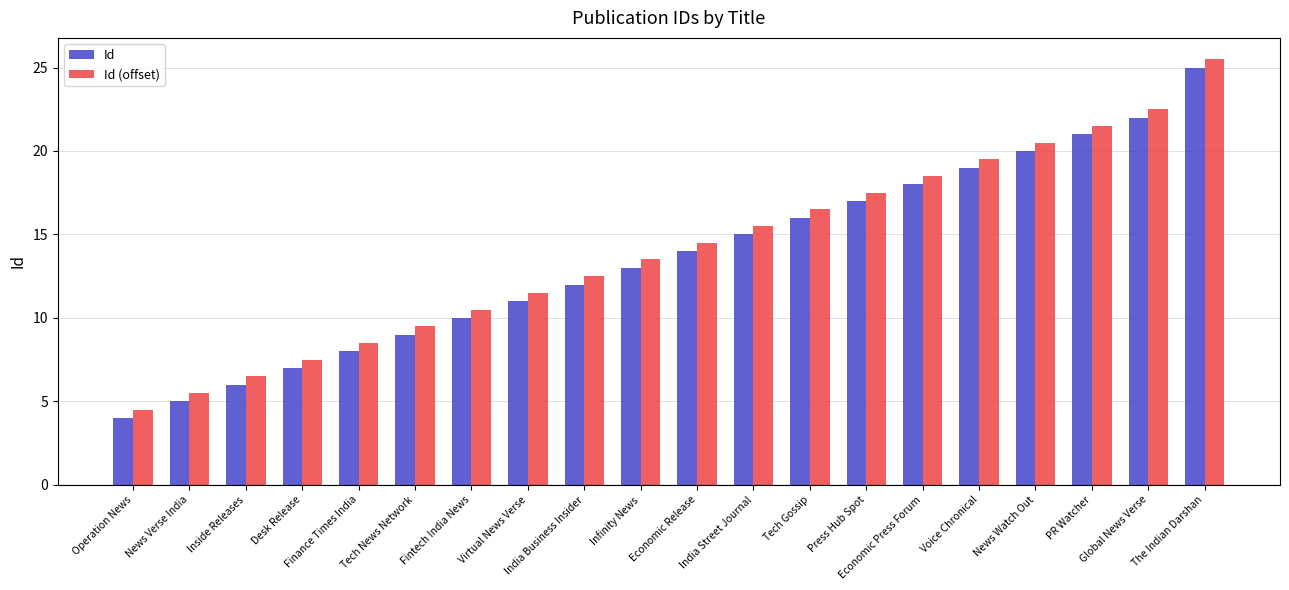

How many series are shown in this chart?

2